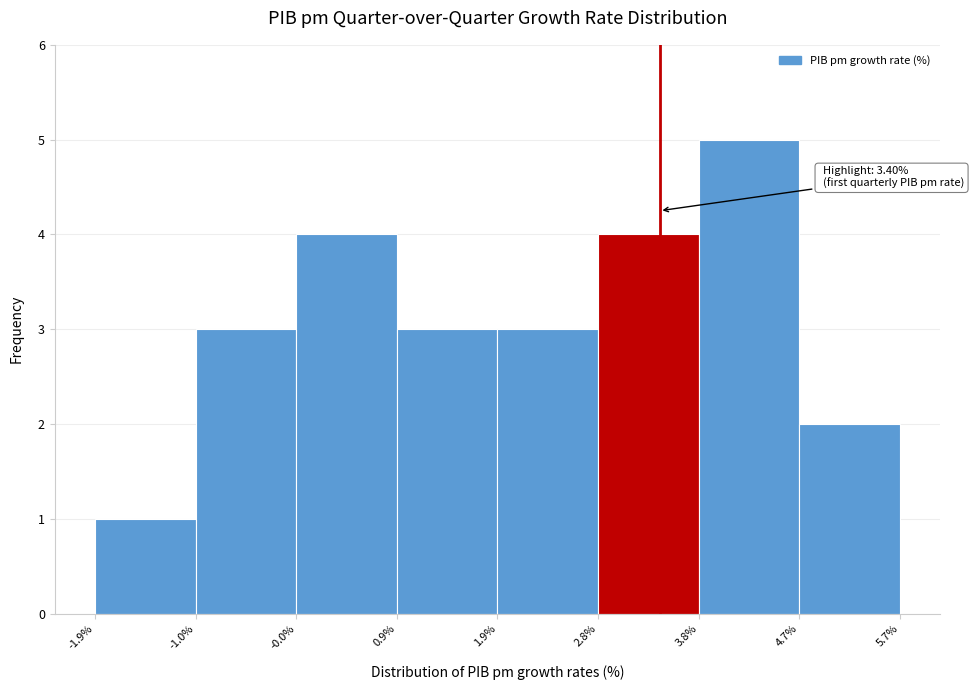

Which range on the x-axis has the tallest bar?

3.8% to 4.7%